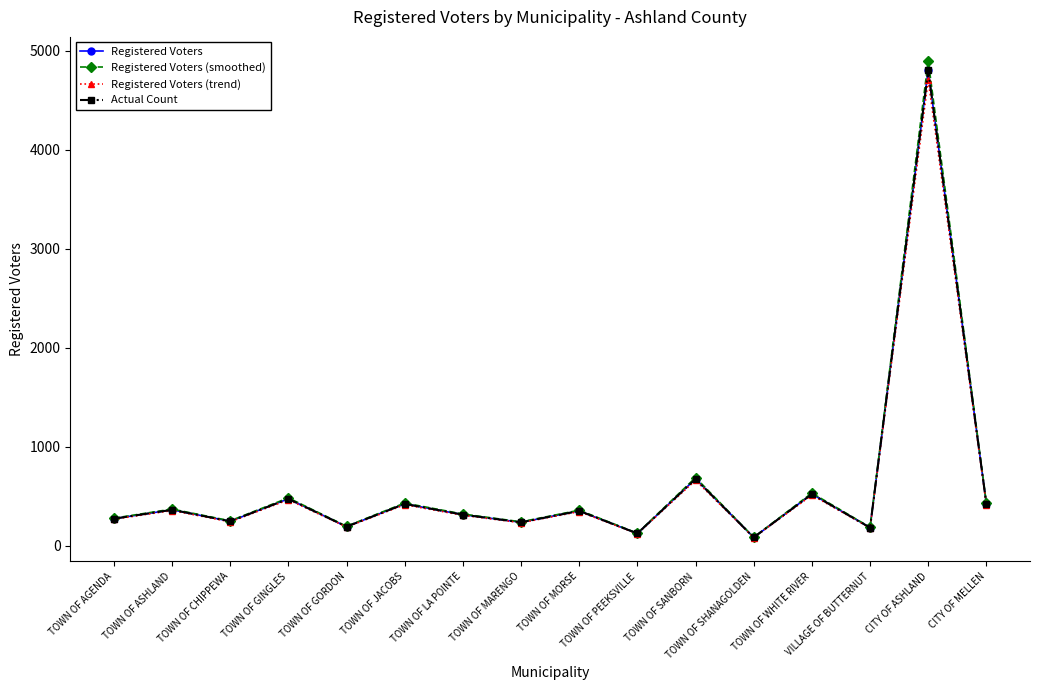

Rank the series at TOWN OF ASHLAND from highest to lowest value.

Registered Voters (smoothed), Registered Voters, Actual Count, Registered Voters (trend)